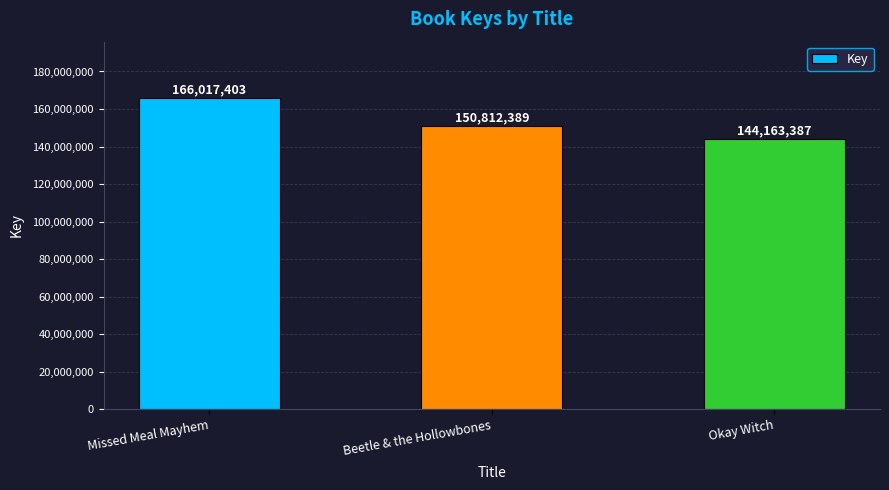

Rank the categories by value from highest to lowest.

Missed Meal Mayhem, Beetle & the Hollowbones, Okay Witch